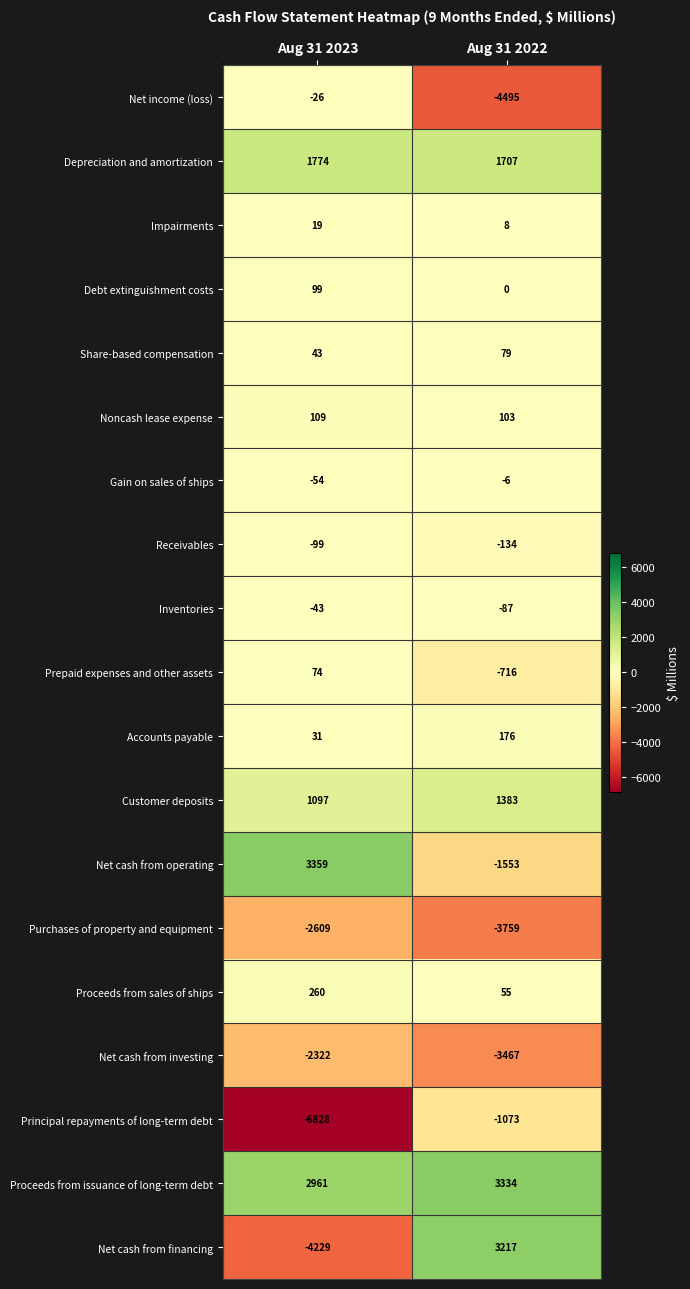

What is the sum of all Net income (loss) values?

-4521